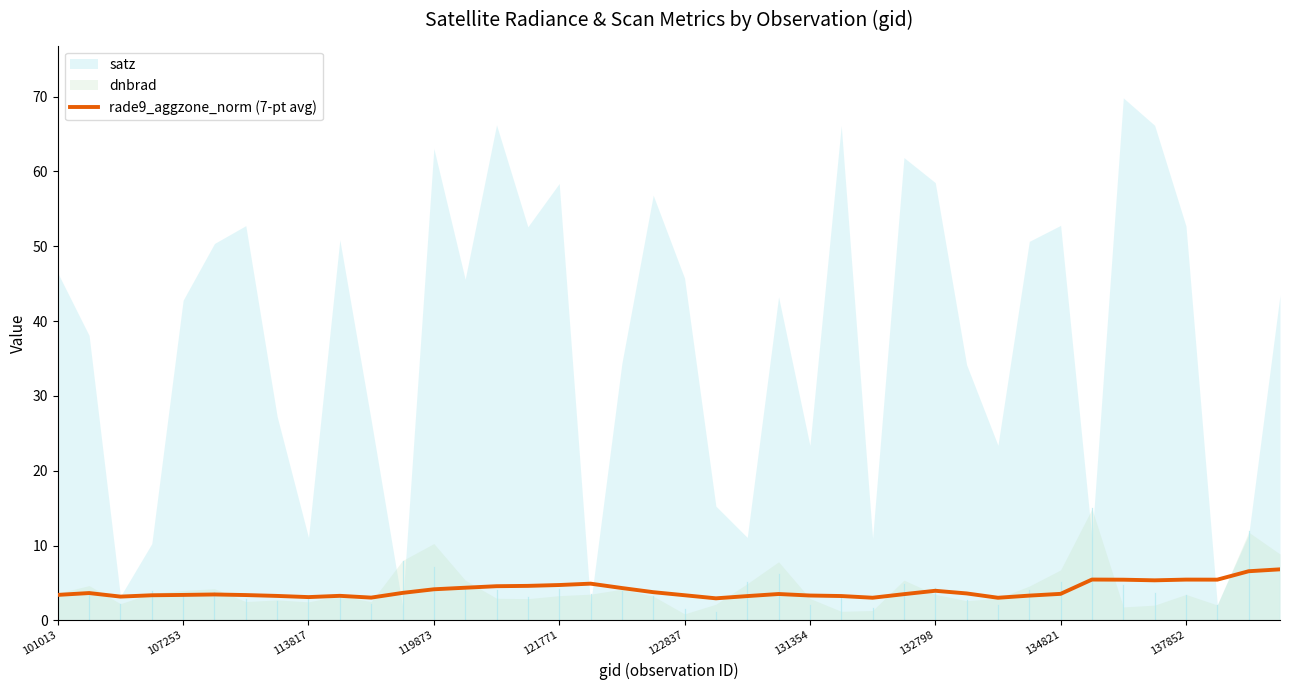

What value does the data have at 38?

6.6